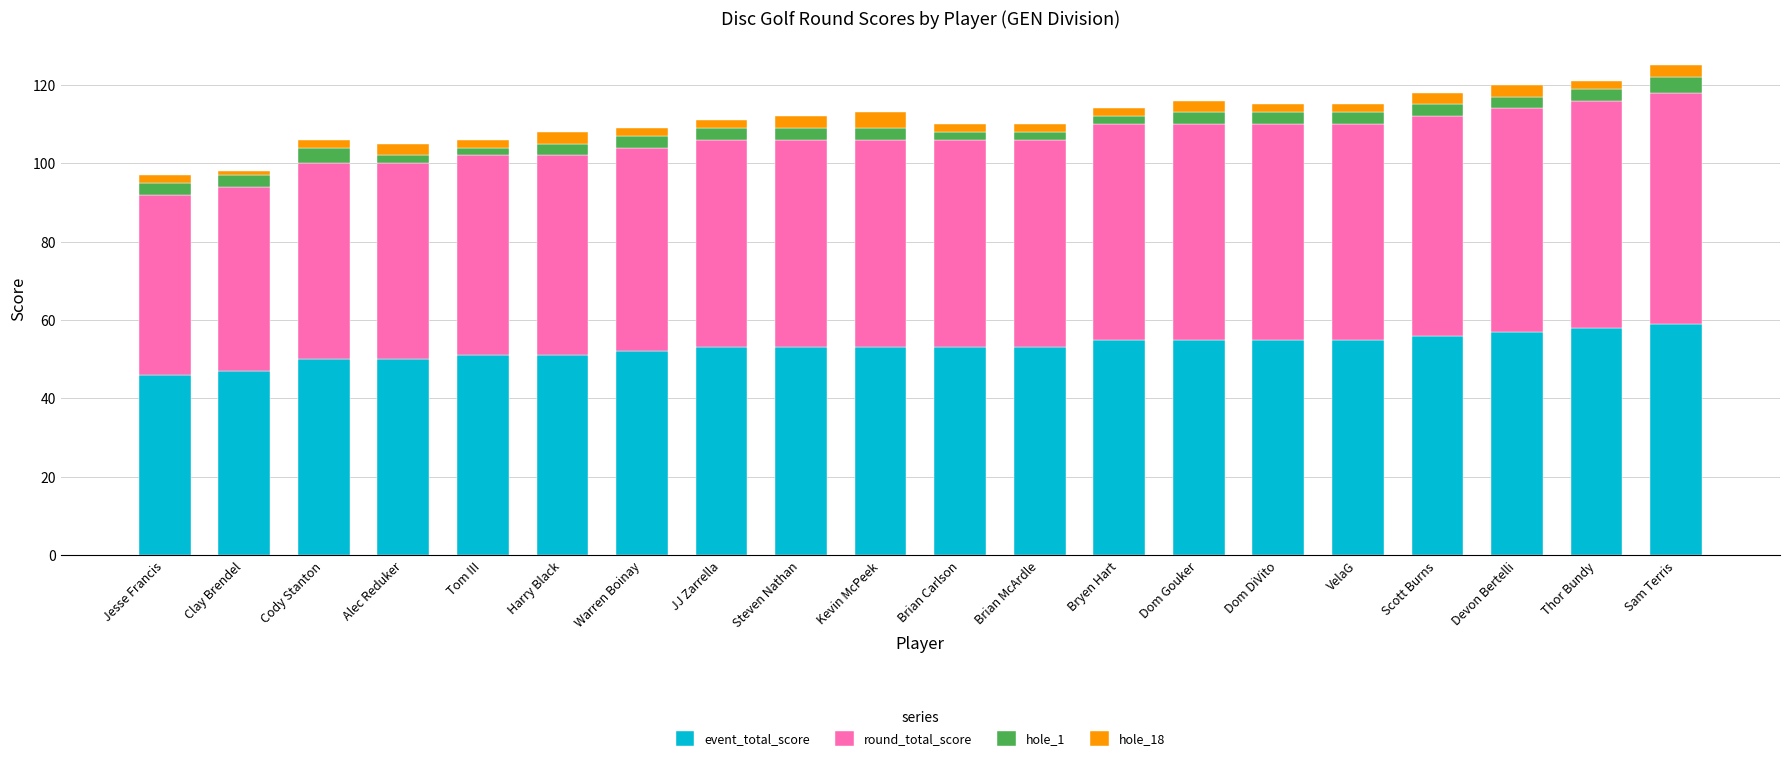

What is the total value across all series at Sam Terris?

125